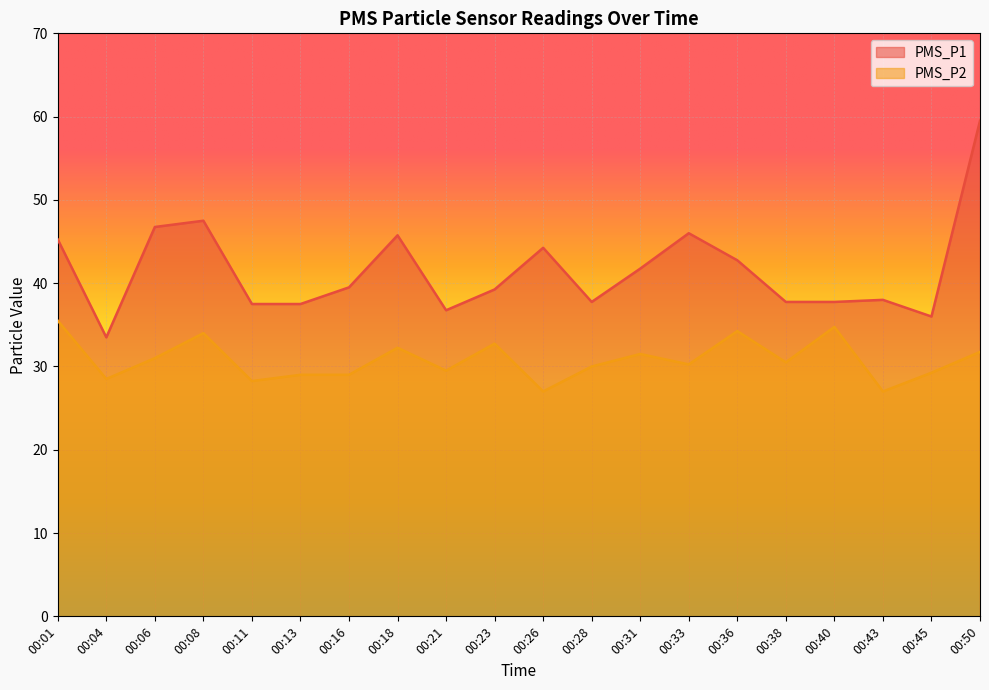

How many lines are shown in the chart?

2